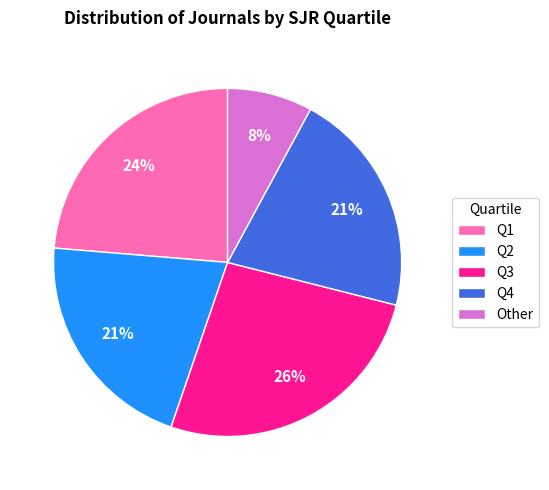

What is the smallest slice in the pie chart?

Other